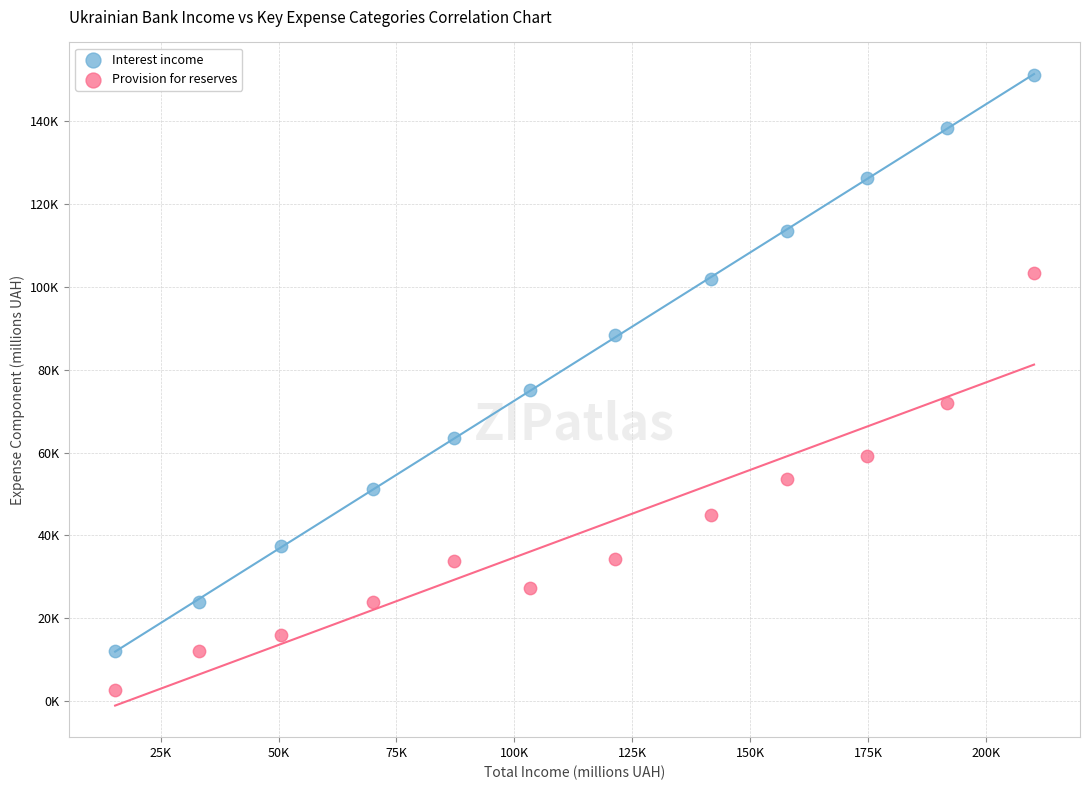

Which series has the largest Y range (max minus min)?

Interest income